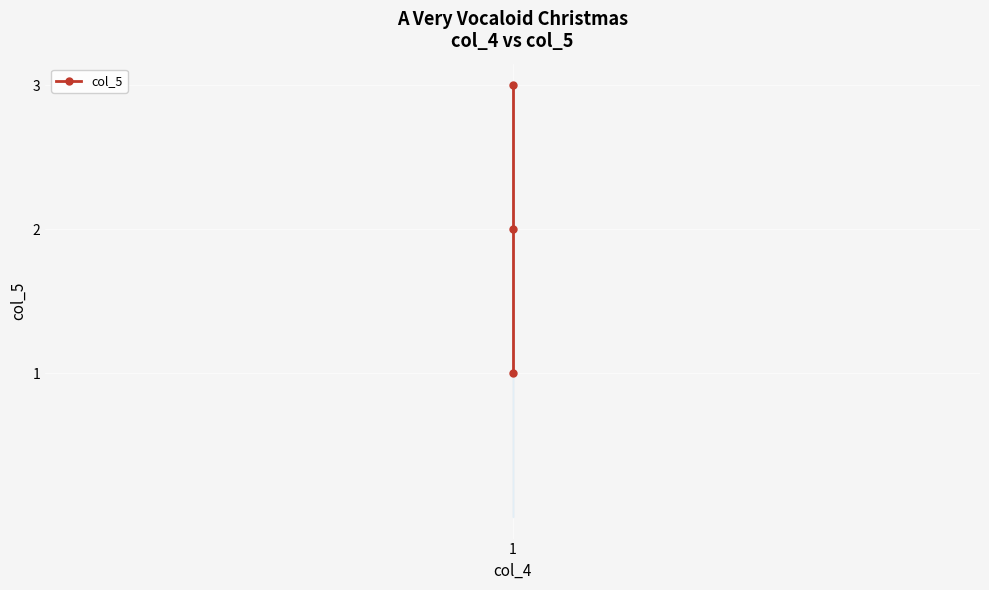

At which category does the chart reach its minimum across all series?

1